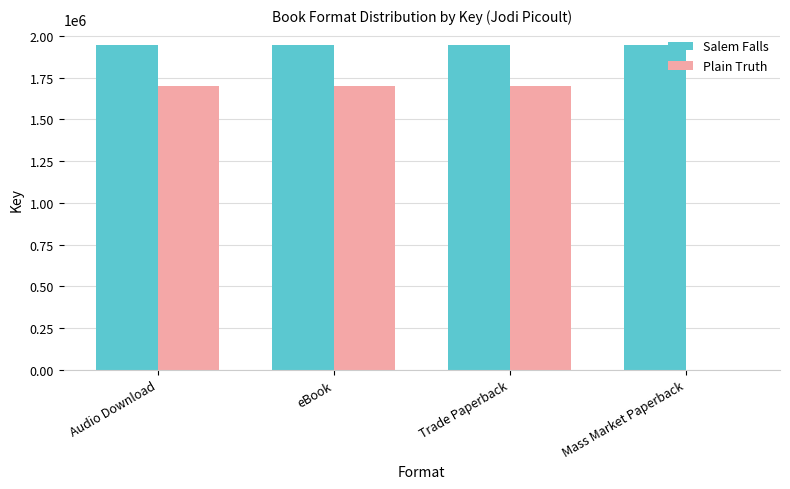

Is the value of Salem Falls at Trade Paperback greater than the value of Plain Truth at Mass Market Paperback?

Yes